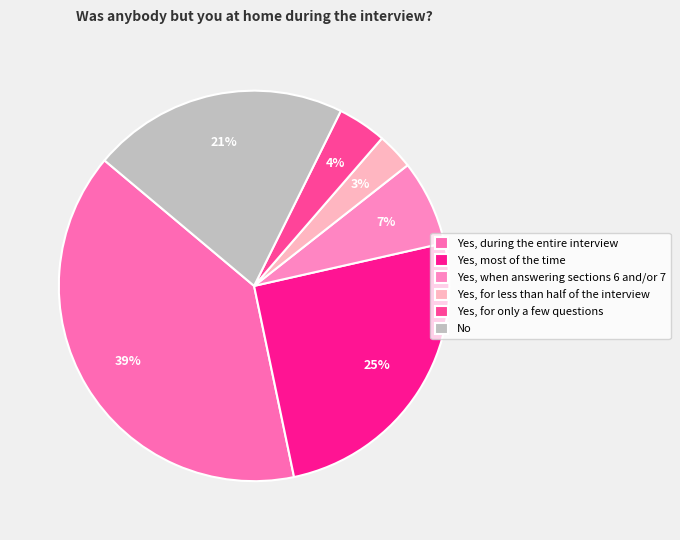

Combined, what portion of the pie is Yes, for only a few questions and Yes, during the entire interview?

43.4%